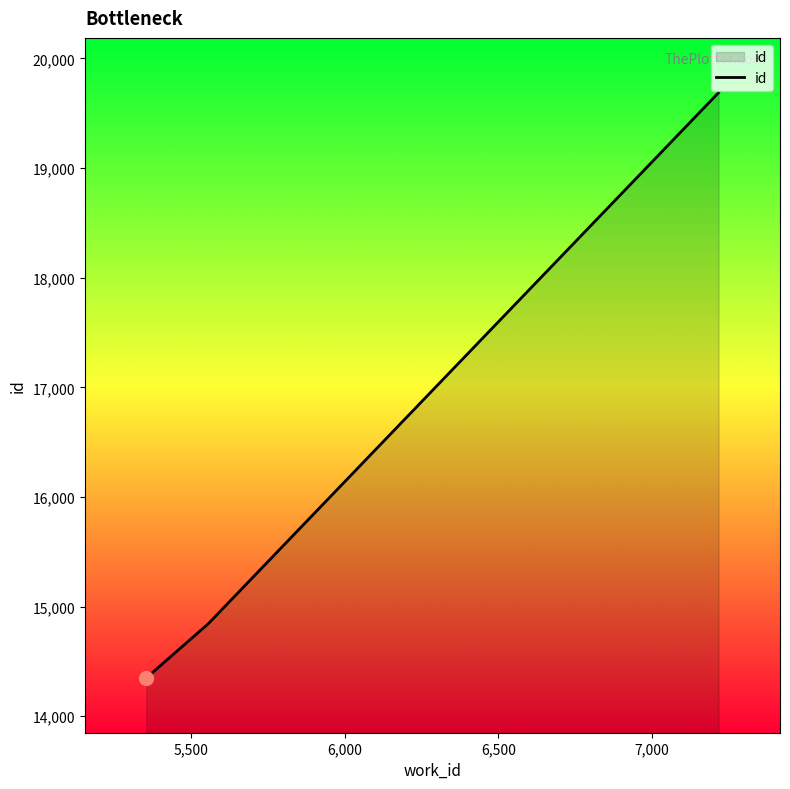

What is the difference between the maximum and minimum values?

5339